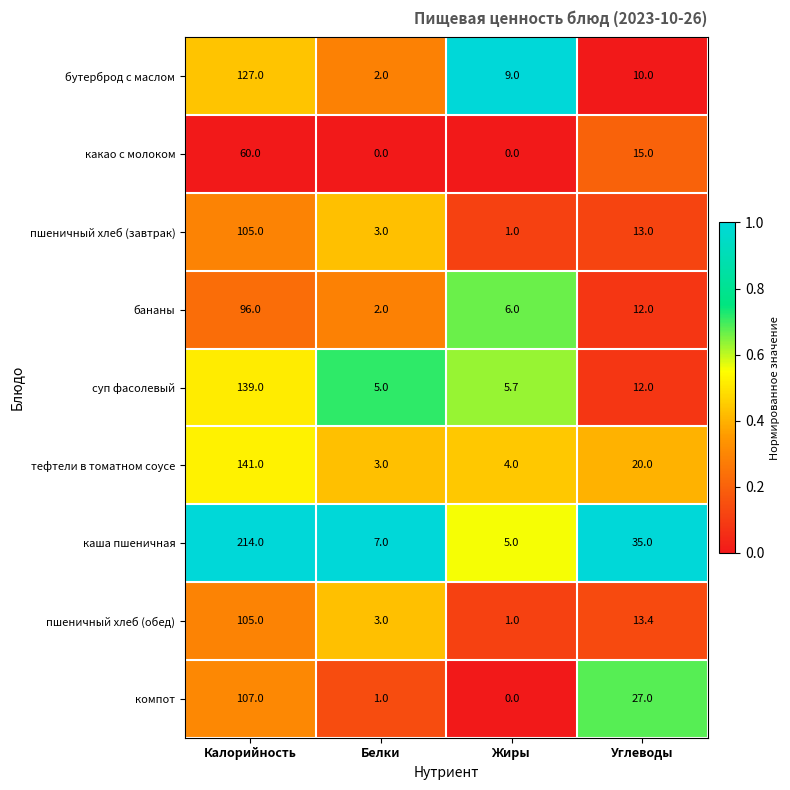

Rank the categories by каша пшеничная value from lowest to highest.

Жиры, Белки, Углеводы, Калорийность